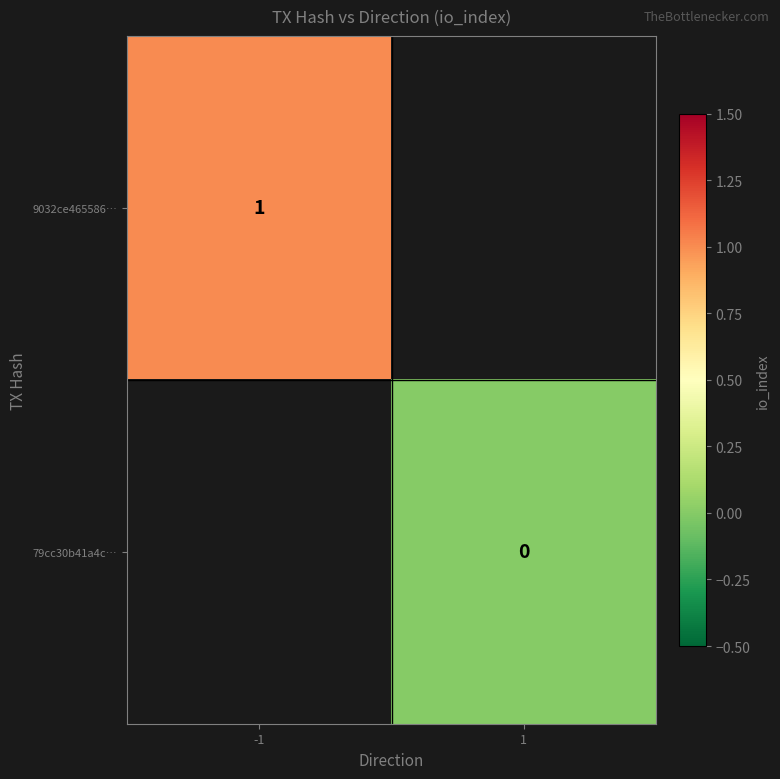

Between -1 and 1, which is larger?

1